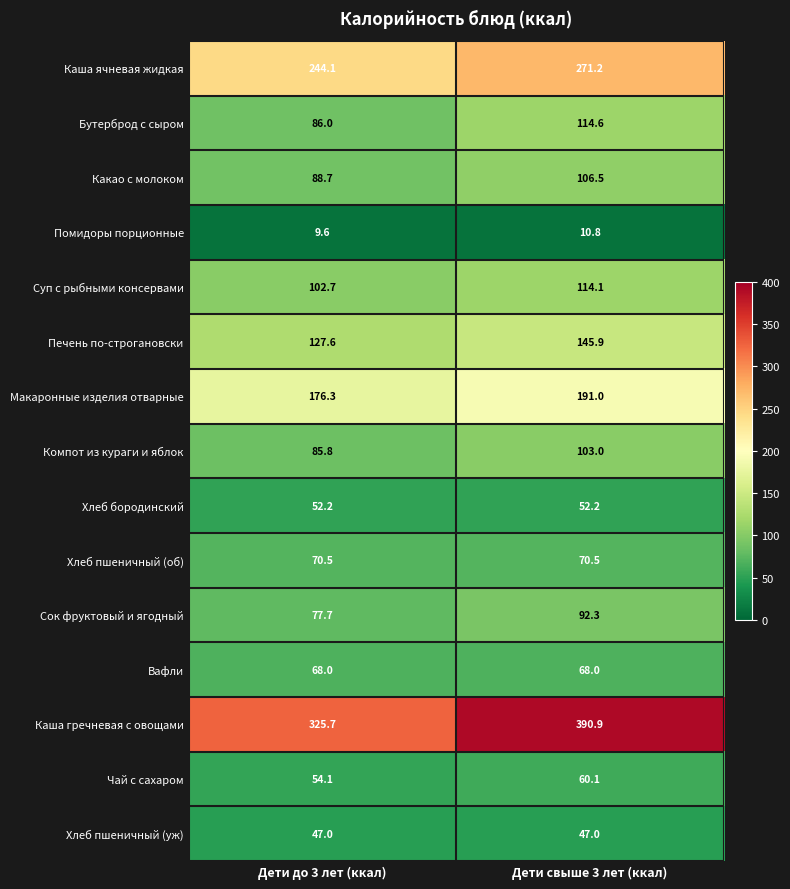

True or false: Печень по-строгановски has a value of 206.9 at Дети до 3 лет (ккал).

False